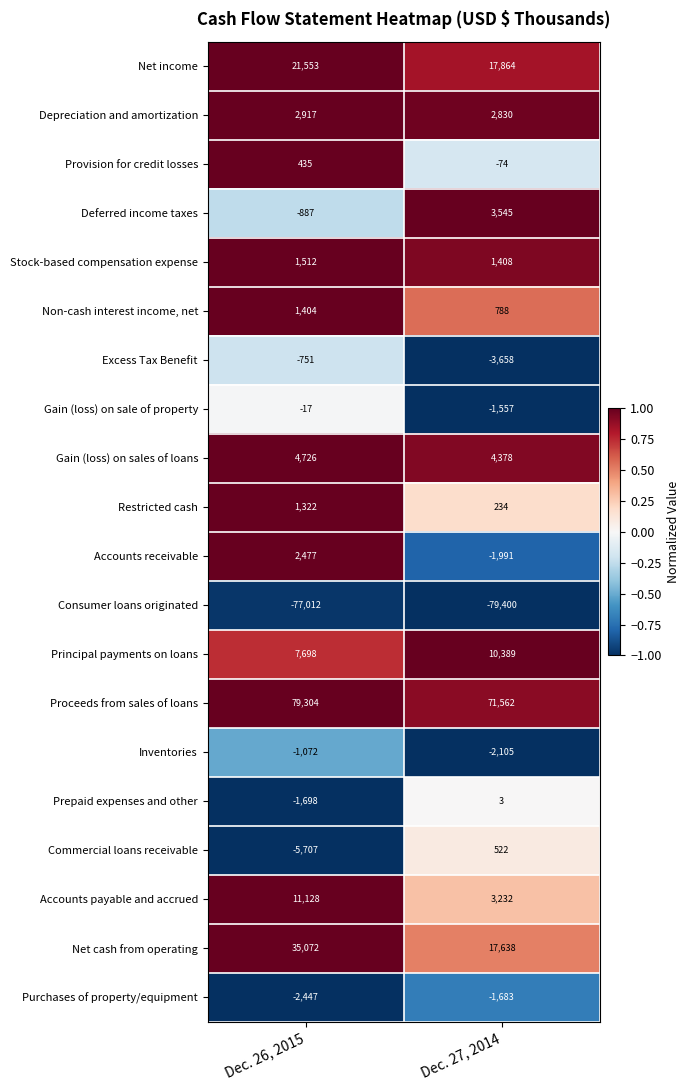

Where is Depreciation and amortization nearest to the value 2873?

Dec. 27, 2014